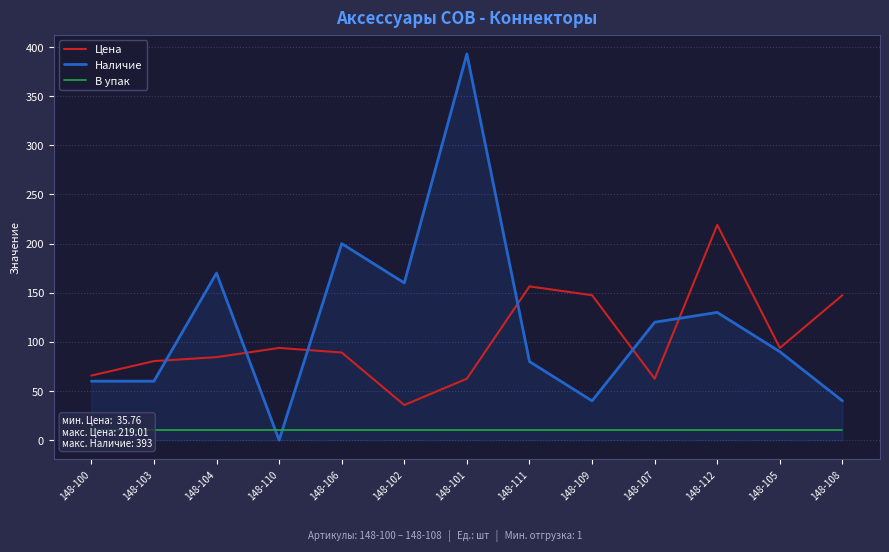

What is the value of the Наличие point at the 10th from the left?

120.0